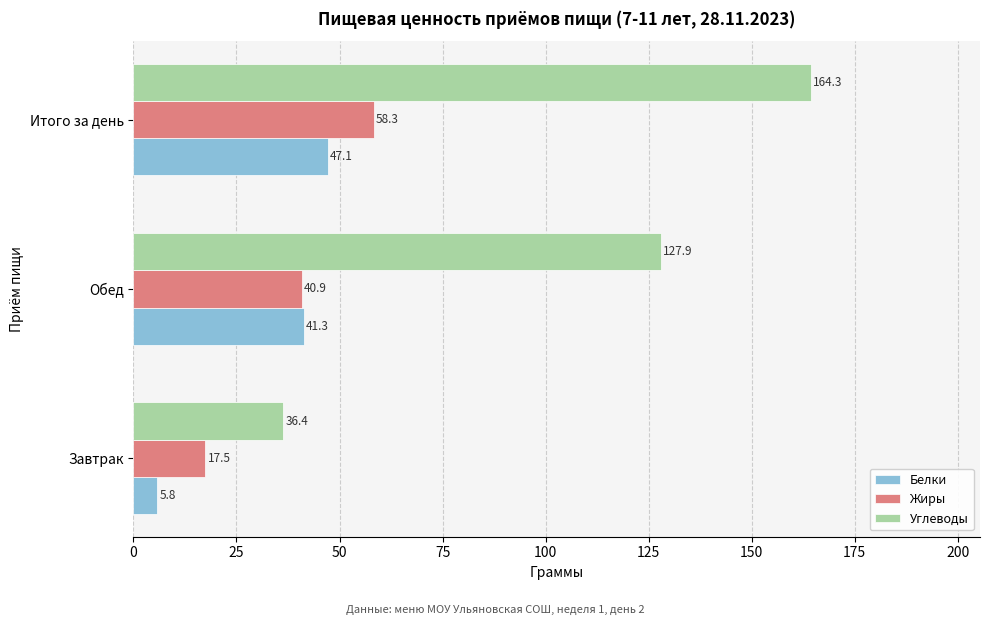

What is the approximate value of Белки at Завтрак?

5.8